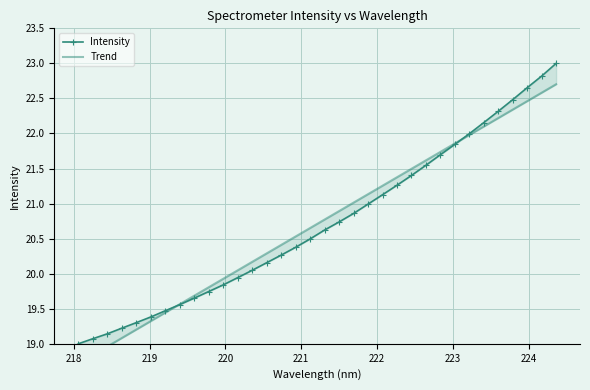

What is the greatest value displayed?

23.0